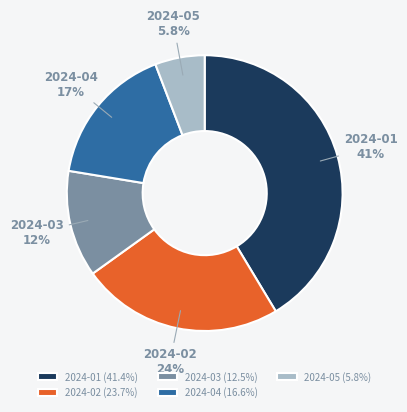

Is there a majority slice in this chart?

No